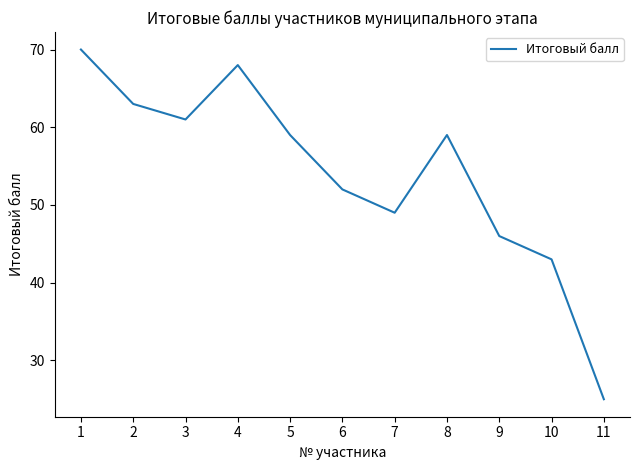

Reading left to right, what are all the values shown in this chart?

70	63	61	68	59	52	49	59	46	43	25